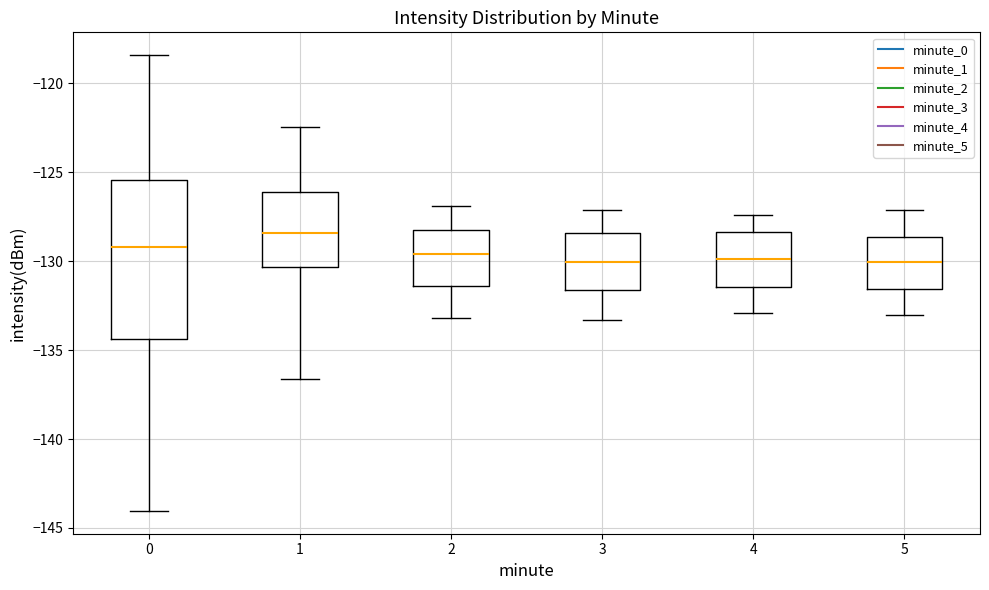

Comparing the boxes themselves (not the whiskers), which one is the tallest?

0